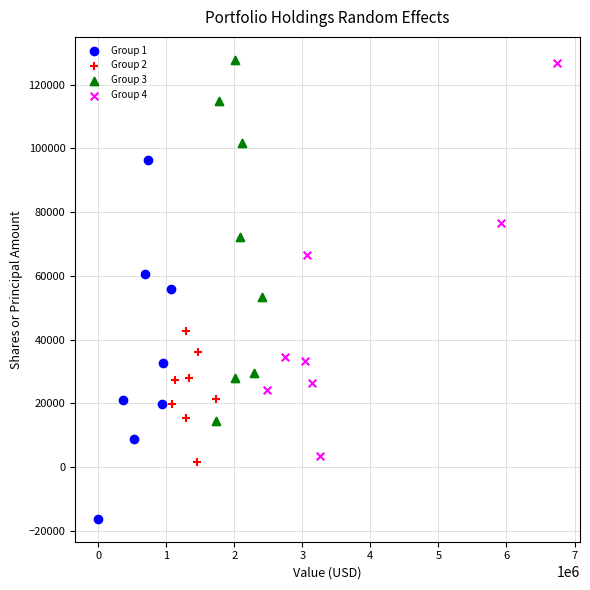

What are all the series names shown in the legend?

Group 1, Group 2, Group 3, Group 4